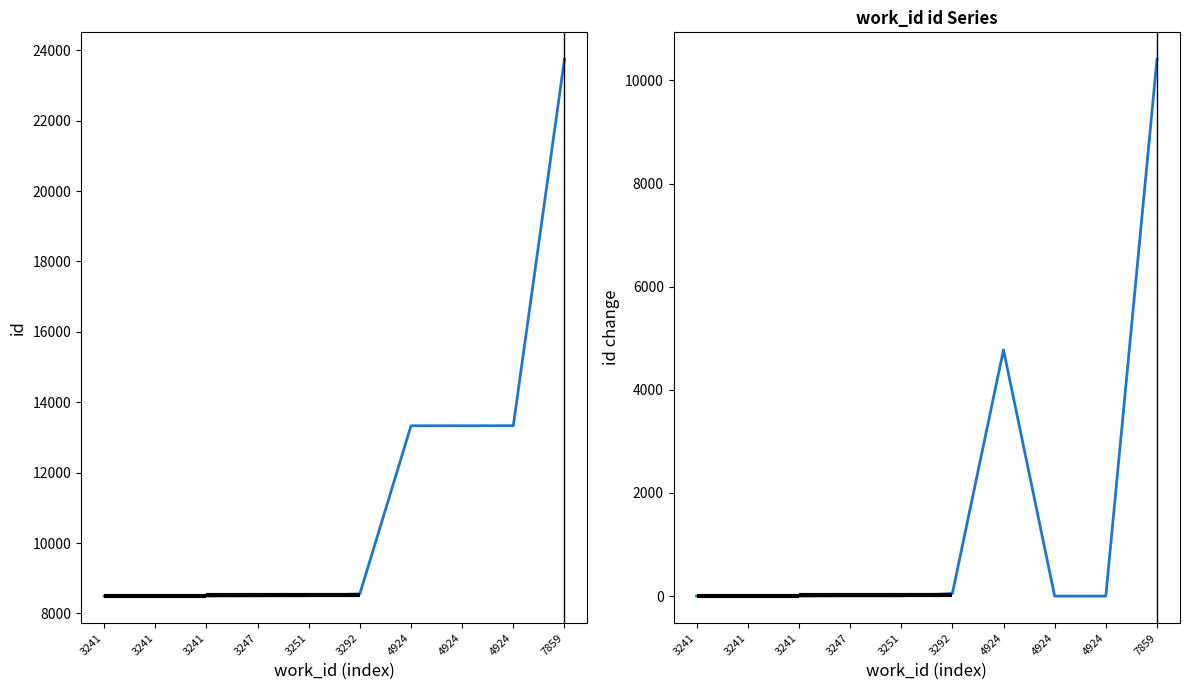

True or false: id and id change intersect in this chart.

False